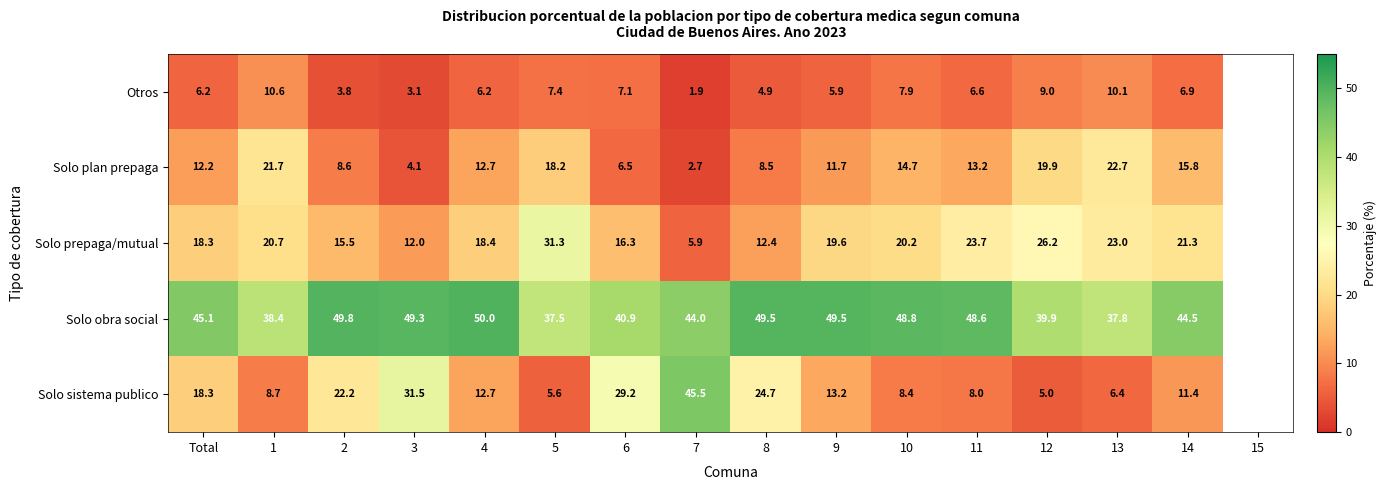

At 5, list the series in order from smallest to largest.

Solo sistema publico, Otros, Solo plan prepaga, Solo prepaga/mutual, Solo obra social